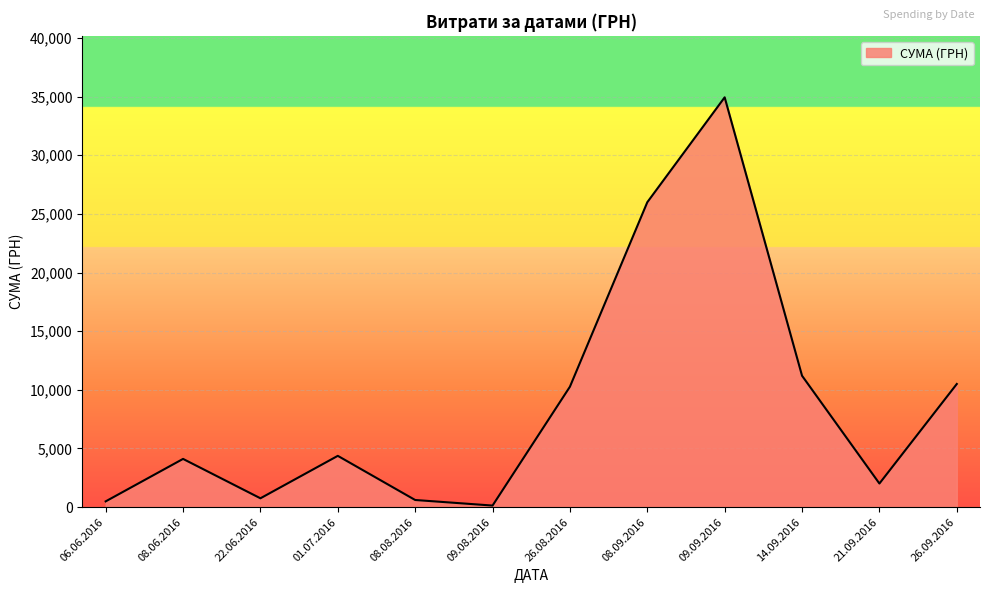

What is the difference between the maximum and minimum values?

34797.7